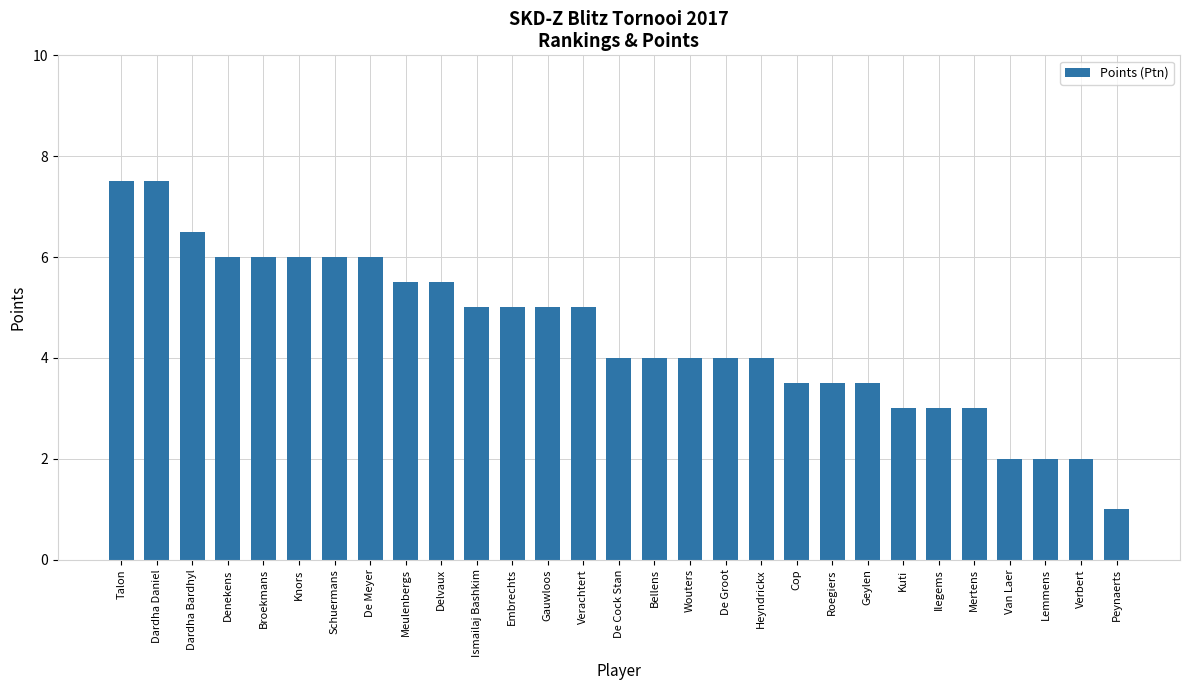

Where does the data first go above 4?

Talon